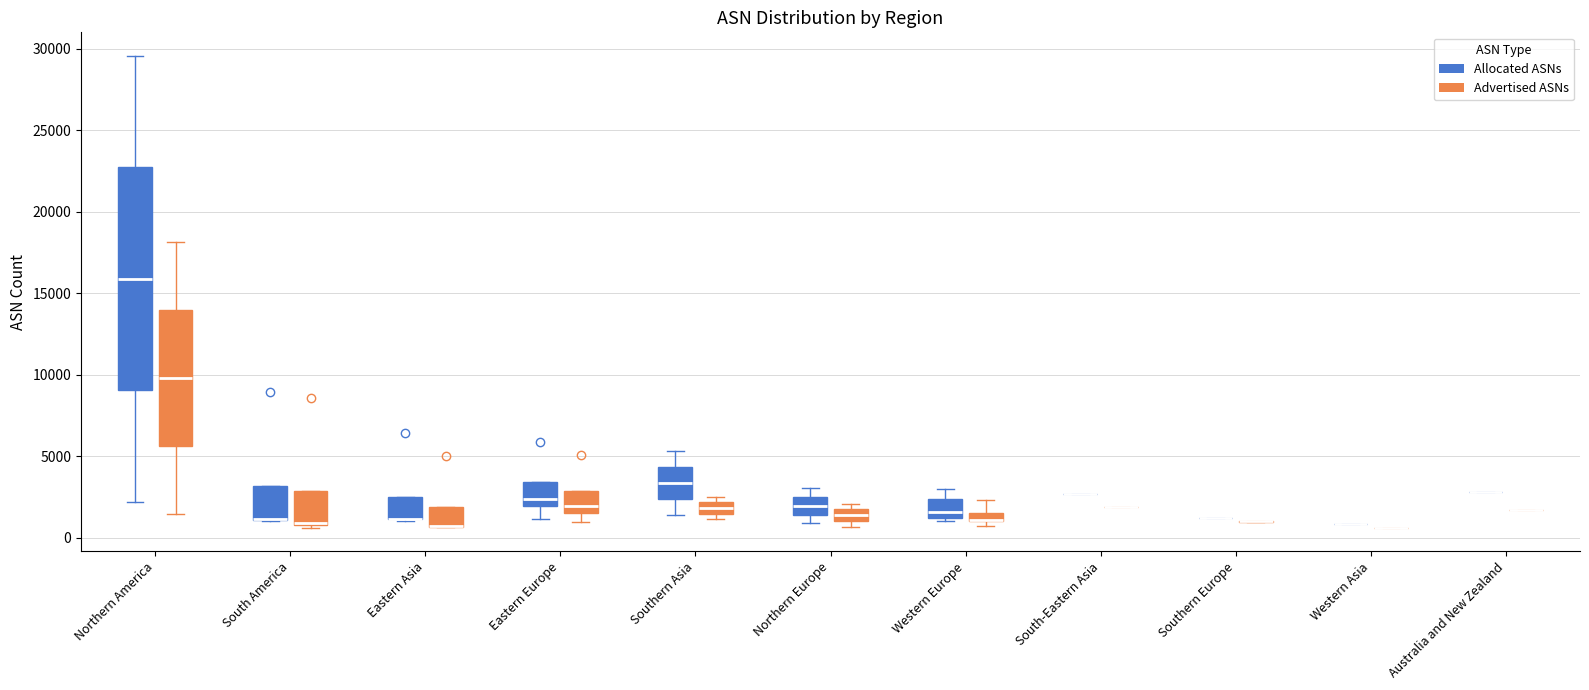

Which box is the tallest, from its lower edge to its upper edge?

Northern America (Allocated ASNs)